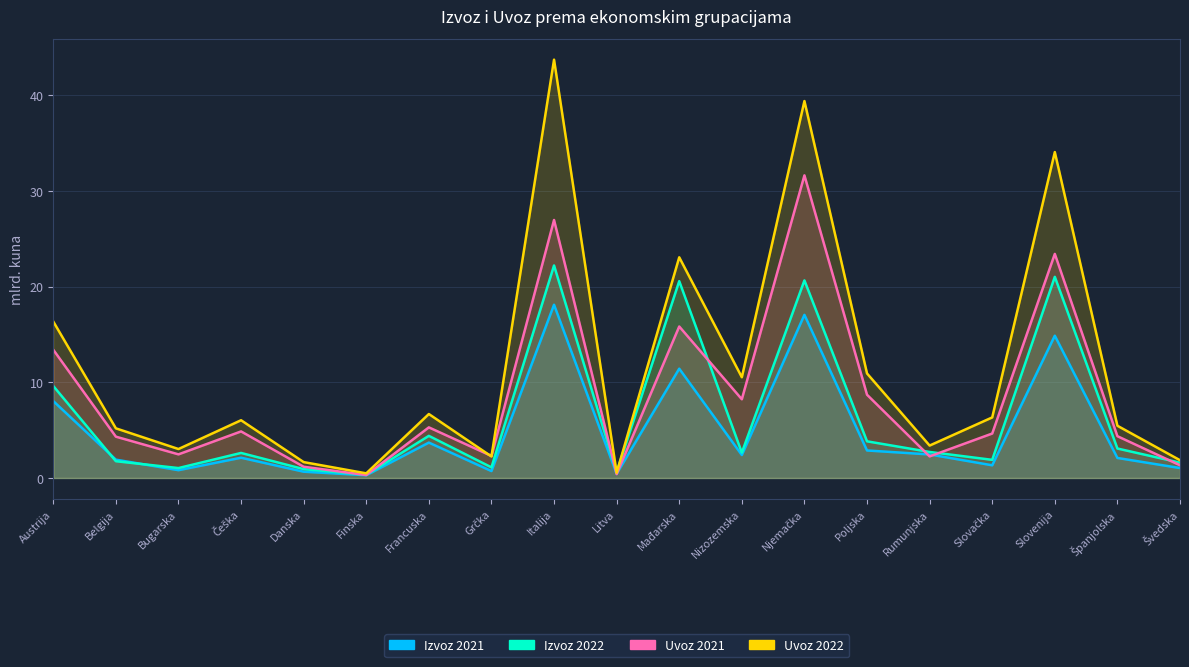

At which category does the chart reach its minimum across all series?

Finska